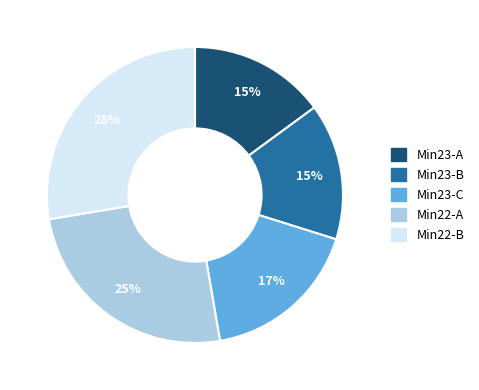

To the nearest percent, what is the average slice percentage?

20%